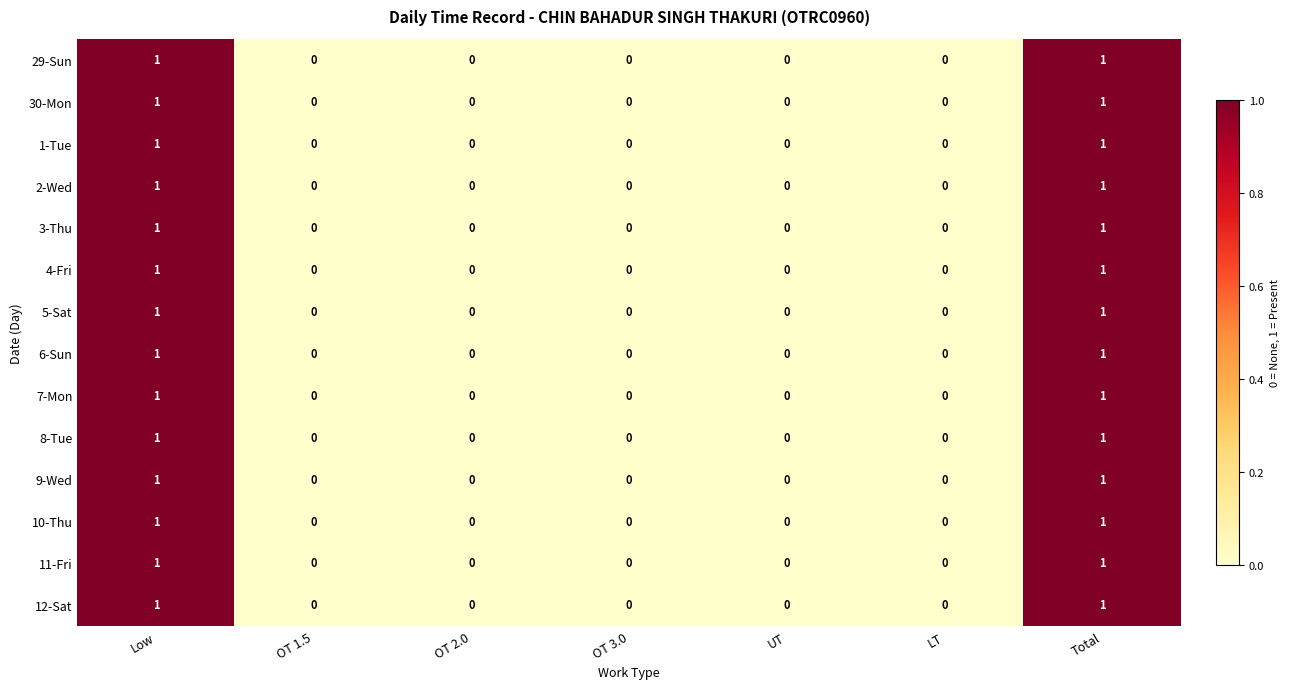

How many distinct data groups are displayed?

14